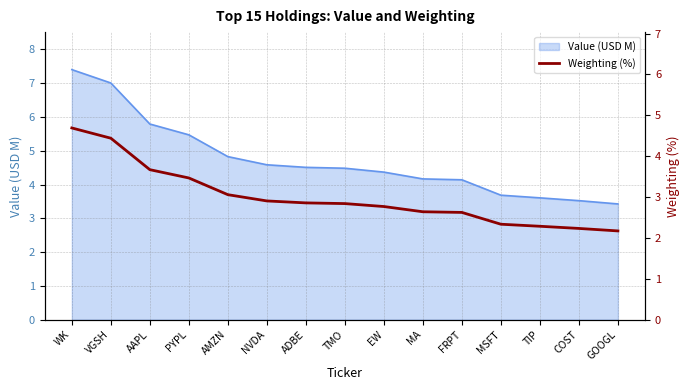

The Value (USD M) series shows 5.9 at TMO. True or false?

False